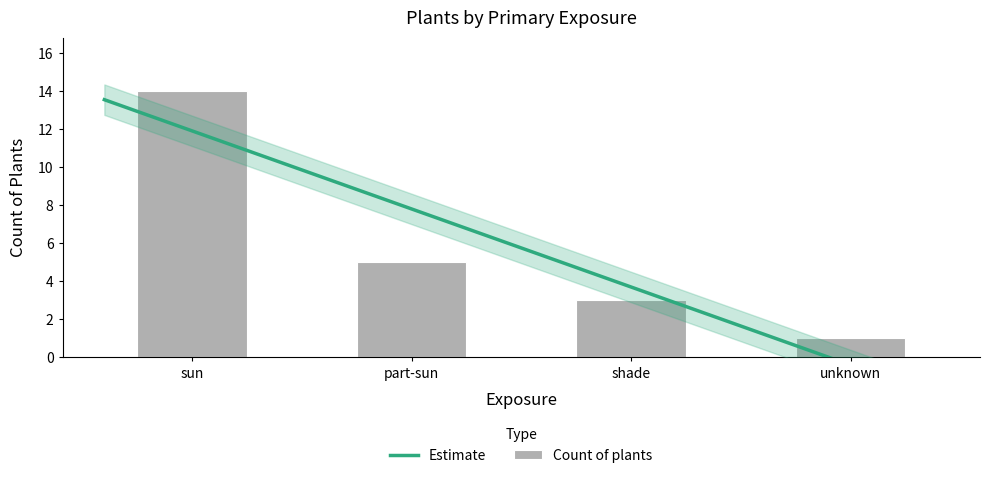

The chart shows a value of 14 at sun. True or false?

True